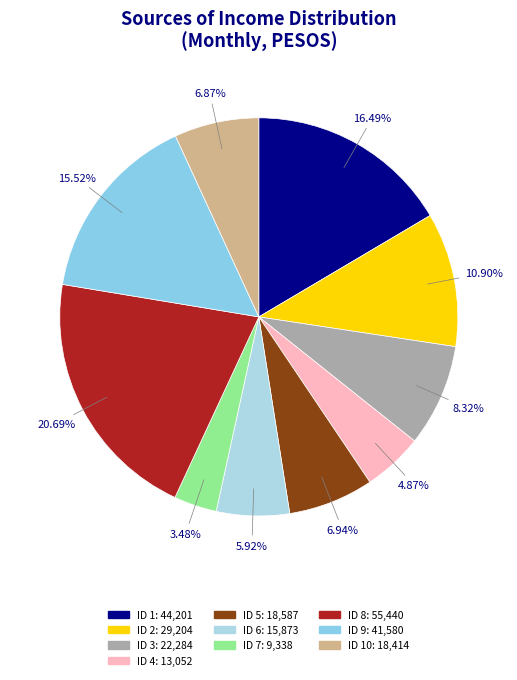

Count the number of slices in the pie.

10